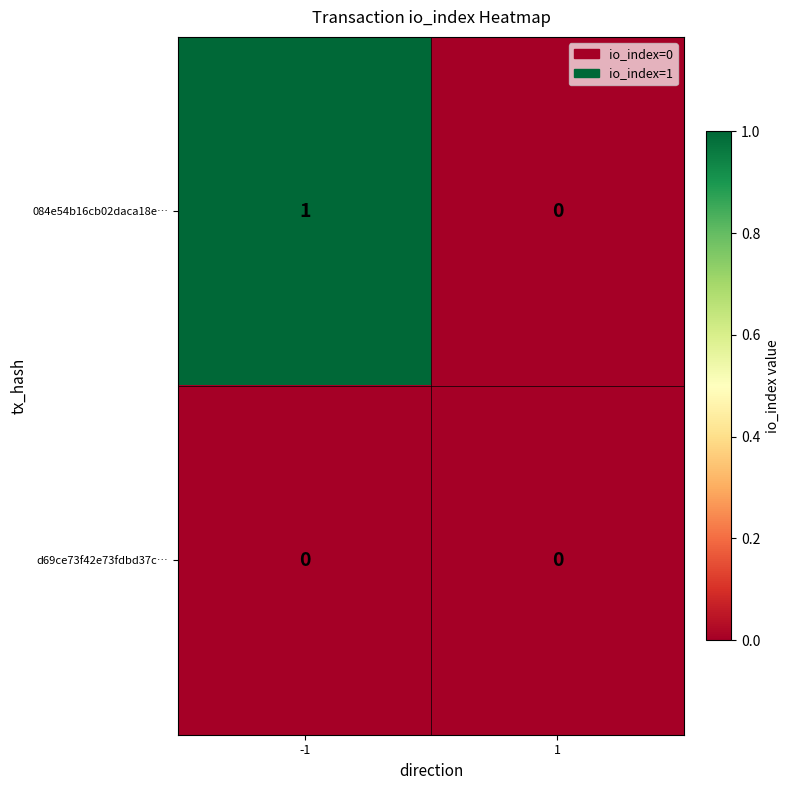

The value of 084e54b16cb02daca18e… at 1 is 0. True or false?

True